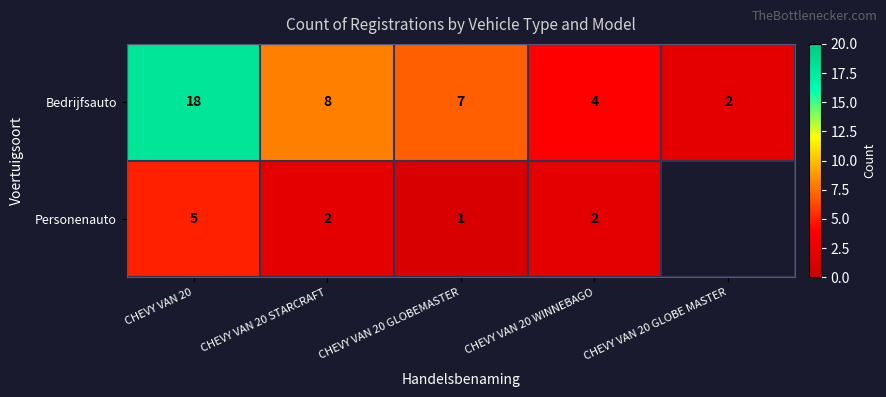

Is the value of Bedrijfsauto at CHEVY VAN 20 WINNEBAGO greater than the value of Personenauto at CHEVY VAN 20 GLOBEMASTER?

Yes